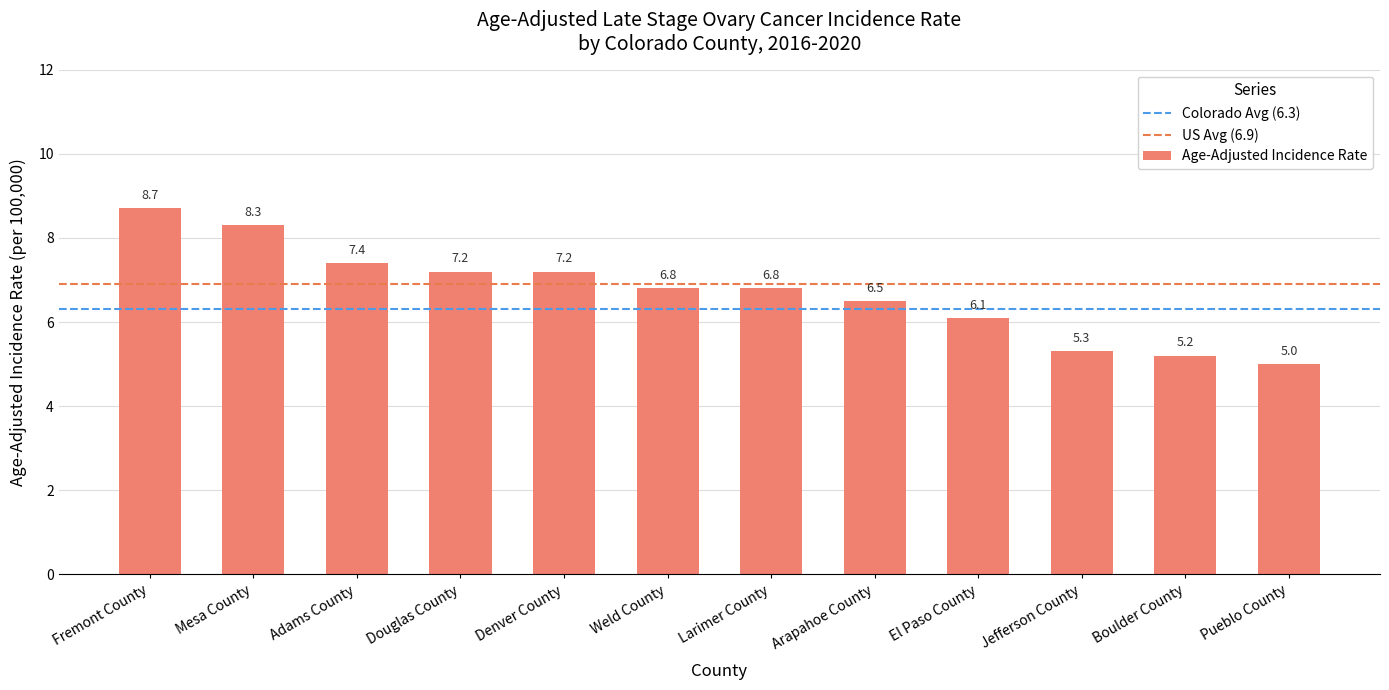

Is it true that the value at Douglas County is 1.9?

False